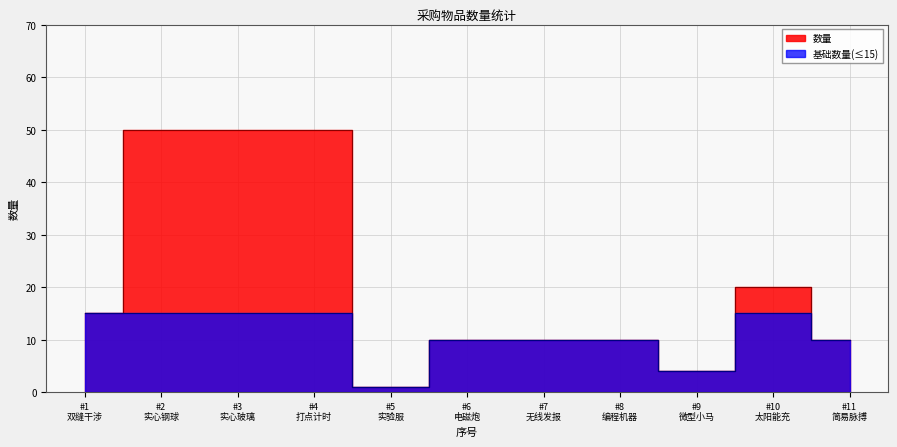

What is the change in value from #2 实心钢球 to #10 太阳能充?

-30